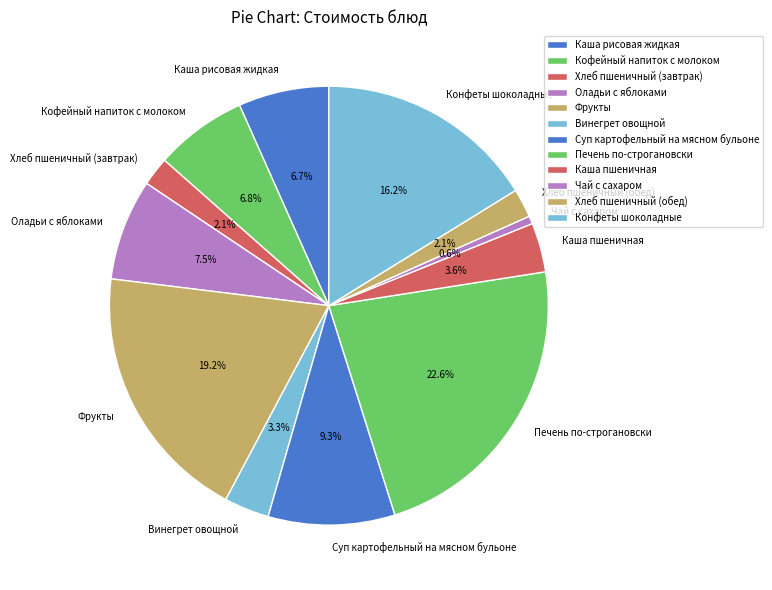

To the nearest percent, what percentage of the pie is Хлеб пшеничный (обед)?

2%